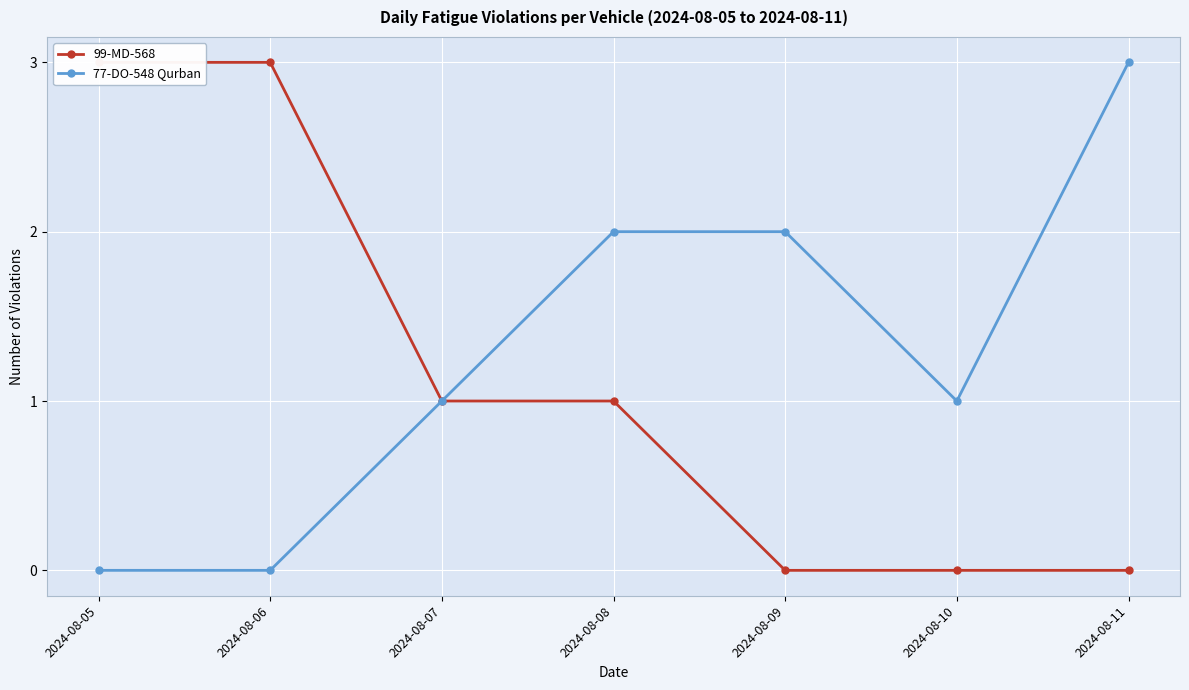

What is the sum of all 77-DO-548 Qurban values?

9